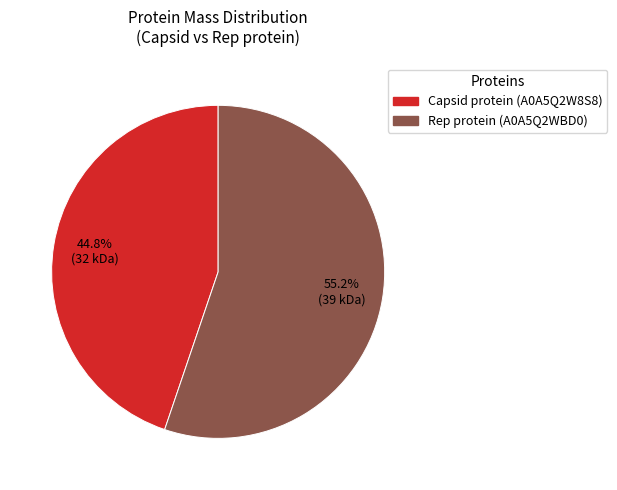

Rank the categories by value from highest to lowest.

Rep protein (A0A5Q2WBD0), Capsid protein (A0A5Q2W8S8)